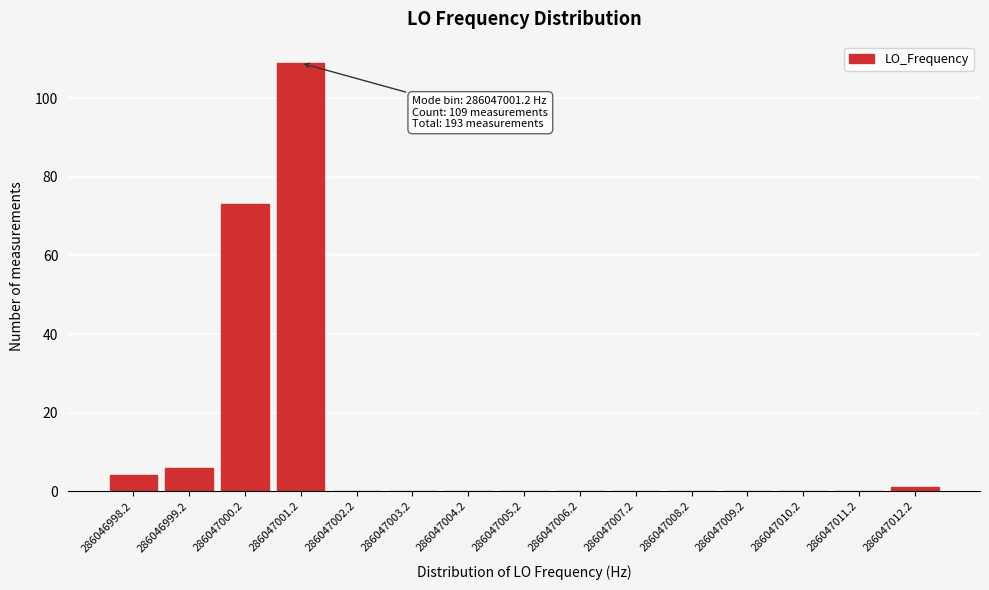

Reading left to right, transcribe all the data shown in this chart.

286046998.2=4	286046999.2=6	286047000.2=73	286047001.2=109	286047002.2=0	286047003.2=0	286047004.2=0	286047005.2=0	286047006.2=0	286047007.2=0	286047008.2=0	286047009.2=0	286047010.2=0	286047011.2=0	286047012.2=1